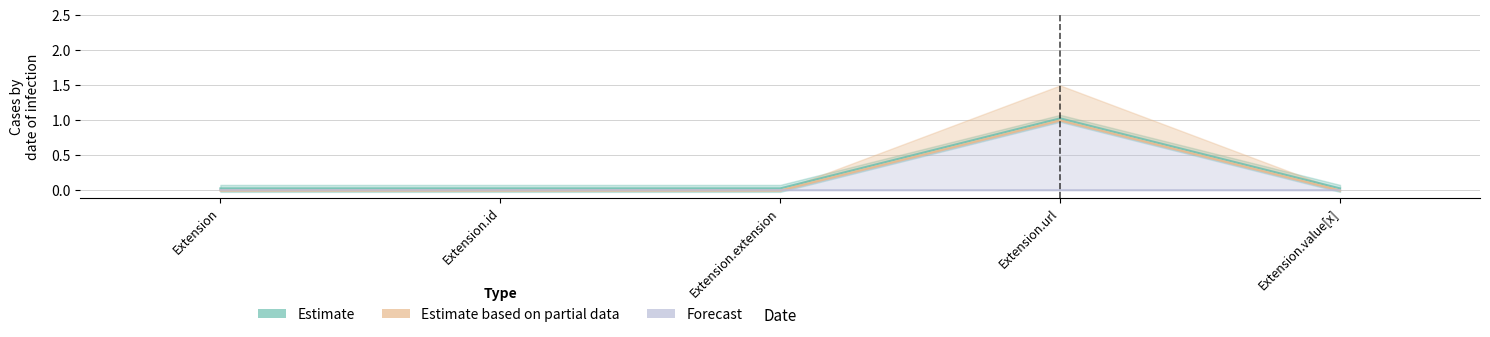

Reading left to right, list all the values displayed in this chart.

Estimate: 0.0	0.0	0.0	1.0	0.0
Estimate based on partial data: 0.0	0.0	0.0	1.0	0.0